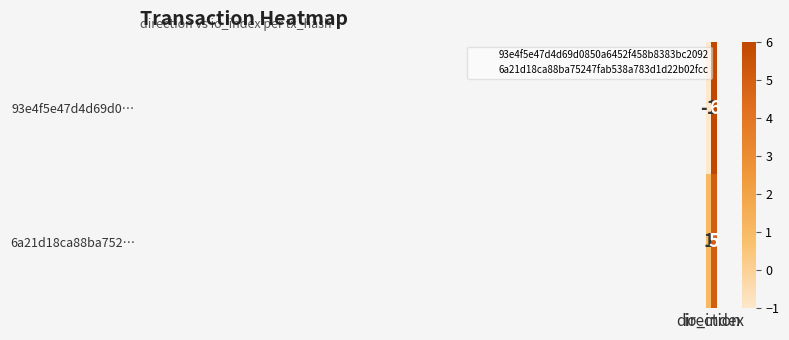

What is the sum of all 6a21d18ca88ba752… values?

6